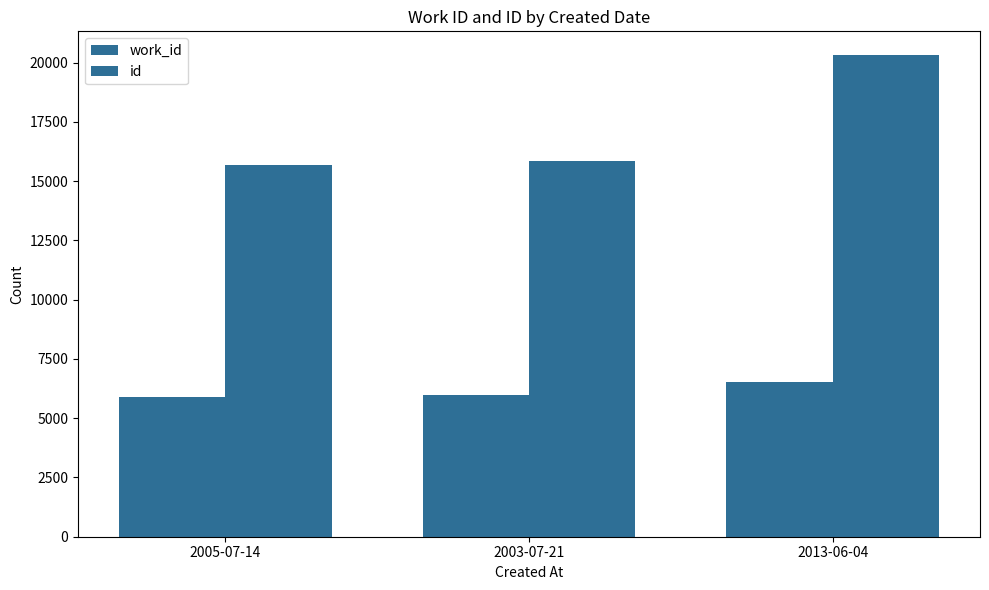

Is it true that work_id equals 6506 at 2013-06-04?

True